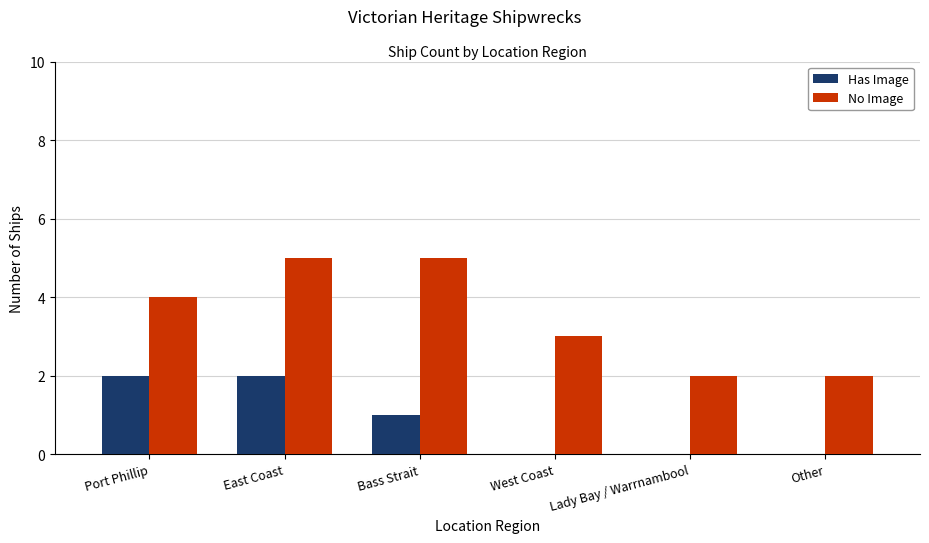

How many series are shown in this chart?

2